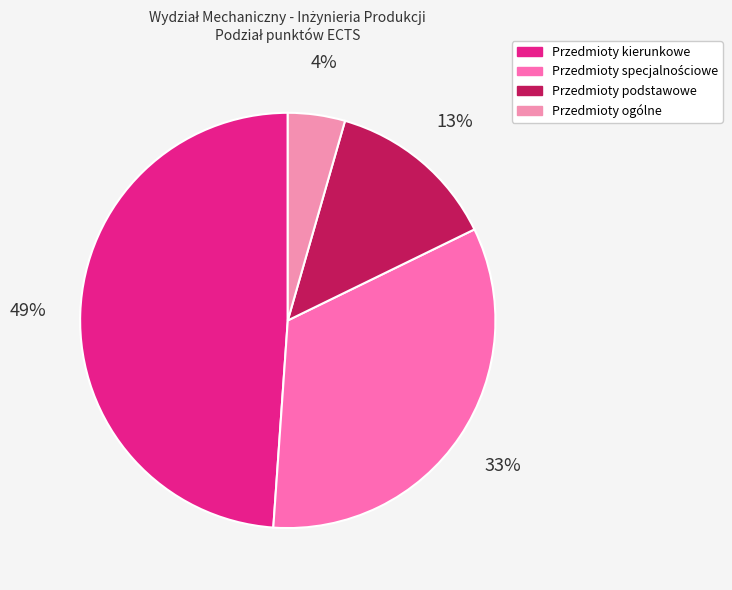

Count the number of slices in the pie.

4